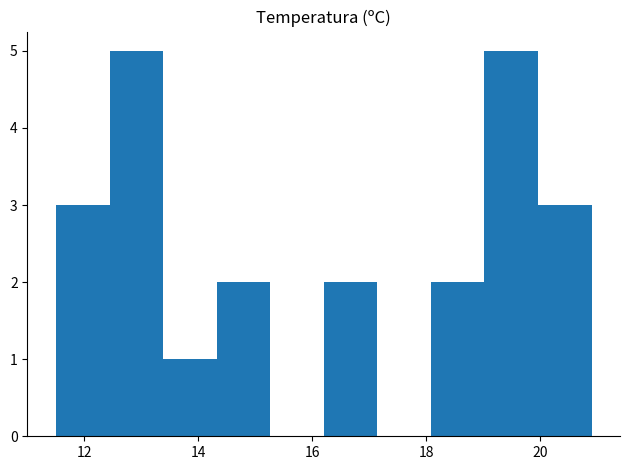

How tall is the bar that spans 11.50 to 12.44 on the x-axis? Neither the bar edges nor the heights are printed on the chart, so give them approximately, as read against the axes.

3